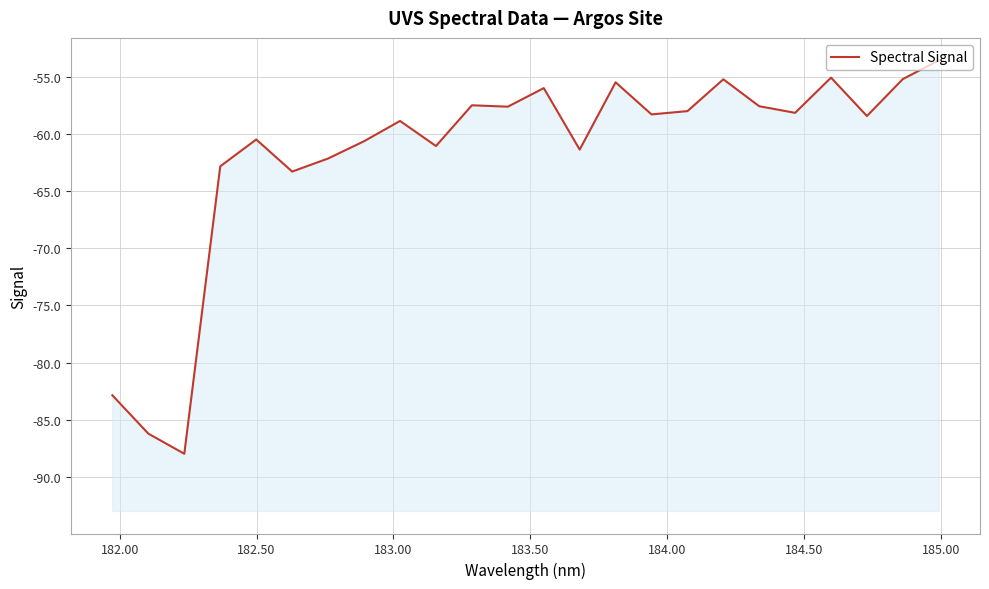

Reading left to right, transcribe all the data shown in this chart.

-82.9	-86.2	-88.0	-62.8	-60.5	-63.3	-62.2	-60.6	-58.9	-61.1	-57.5	-57.6	-56.0	-61.4	-55.5	-58.3	-58.0	-55.2	-57.6	-58.2	-55.1	-58.4	-55.2	-53.6